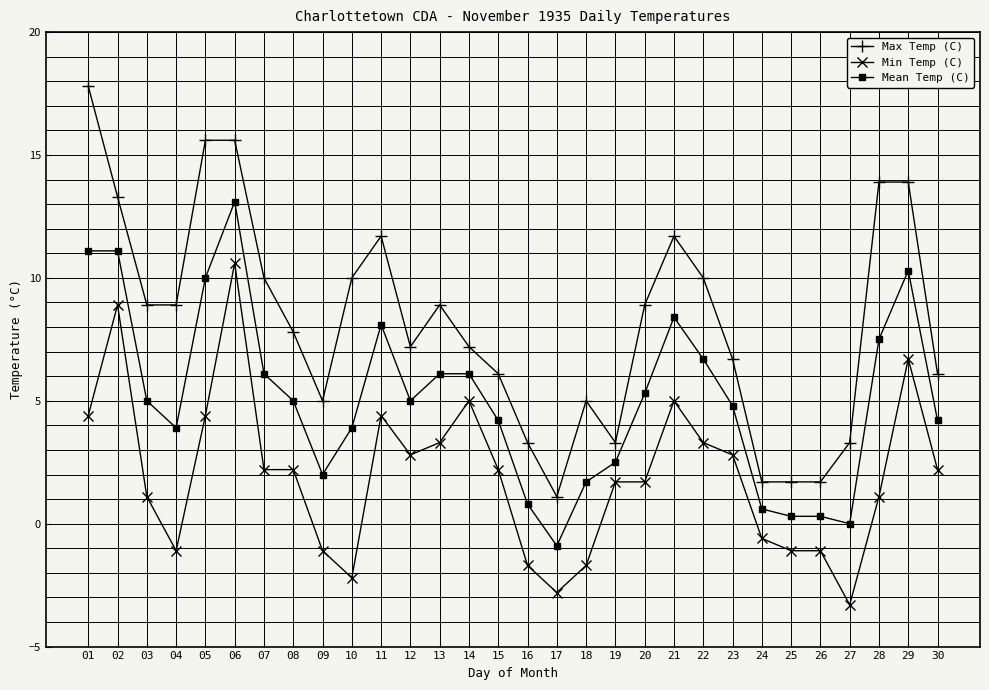

What is the value of the Max Temp (C) point at the 2nd from the left?

13.3